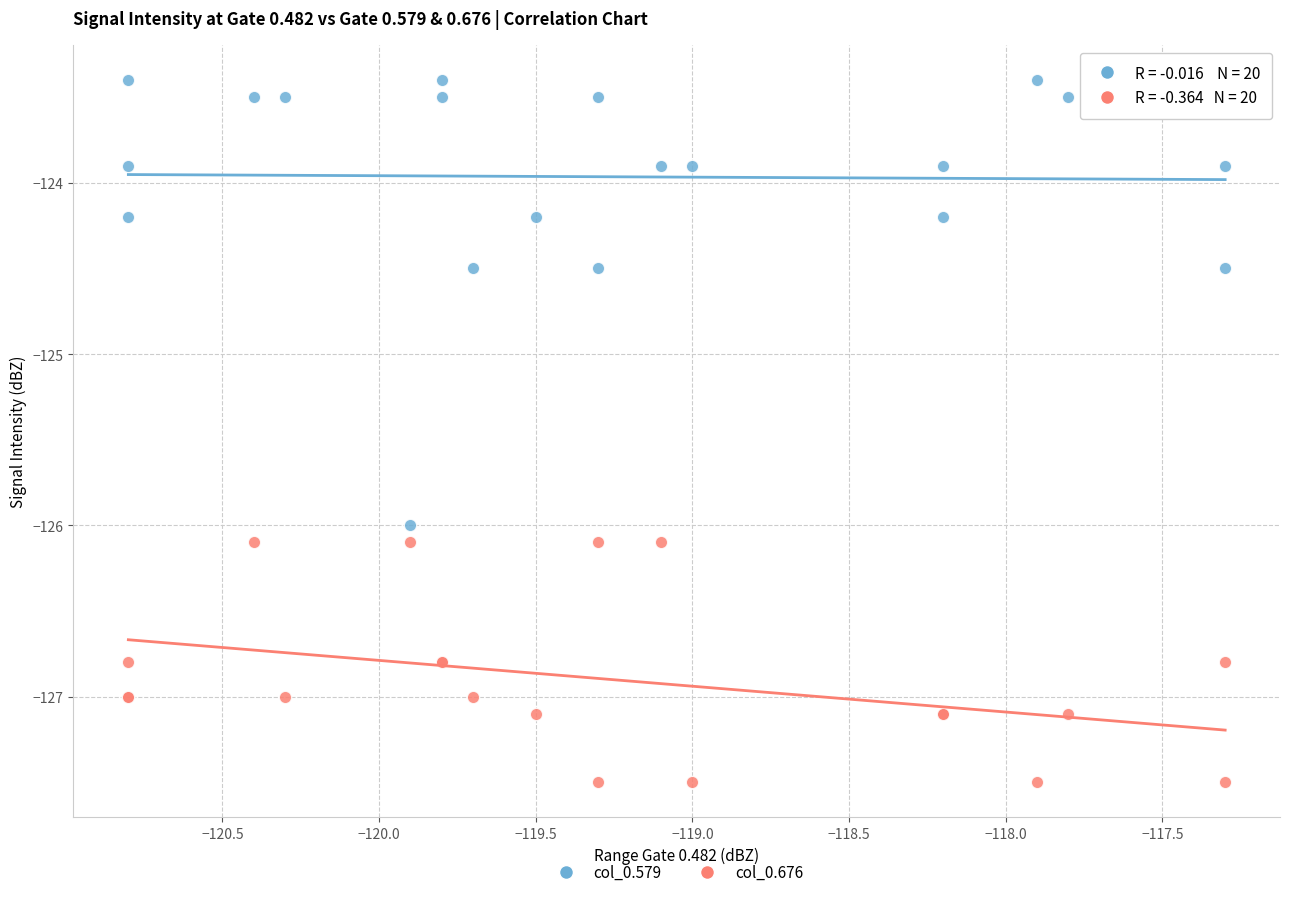

What is the X range (max minus min) for the scatter plot?

3.5